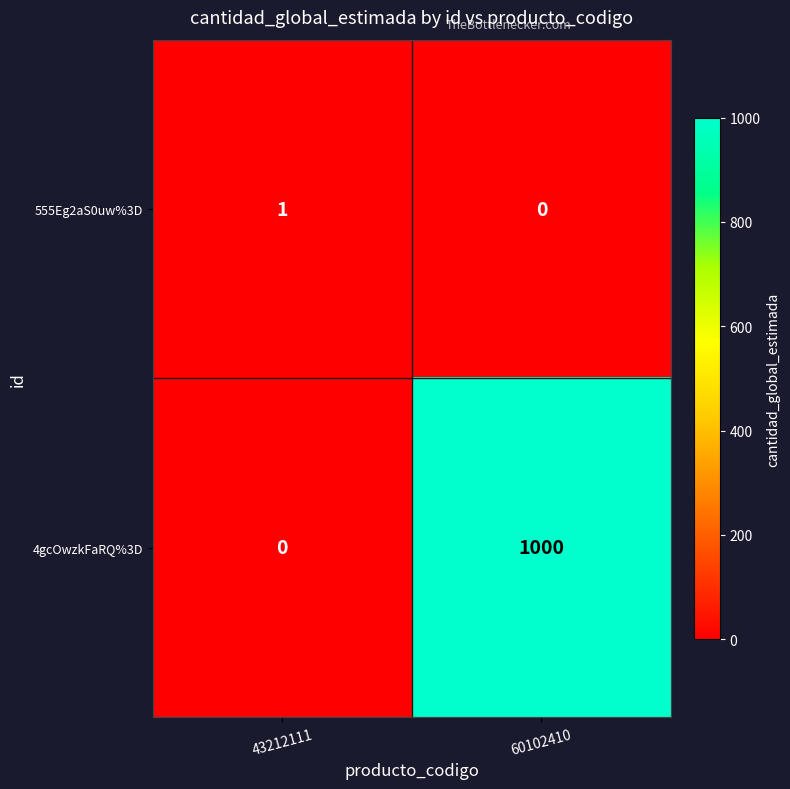

What is the greatest value displayed?

1000